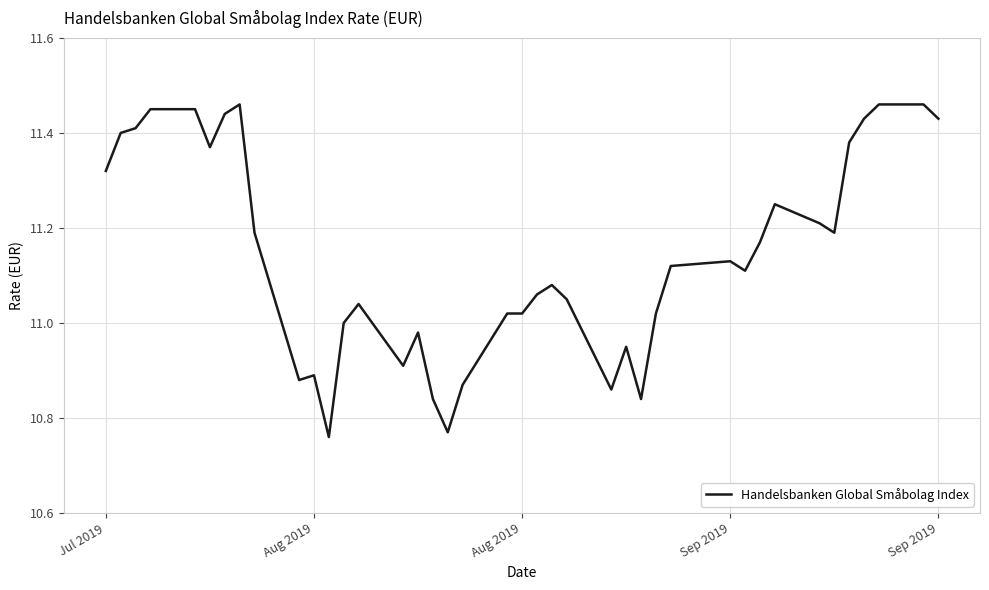

What is the difference between the maximum and minimum values?

0.7